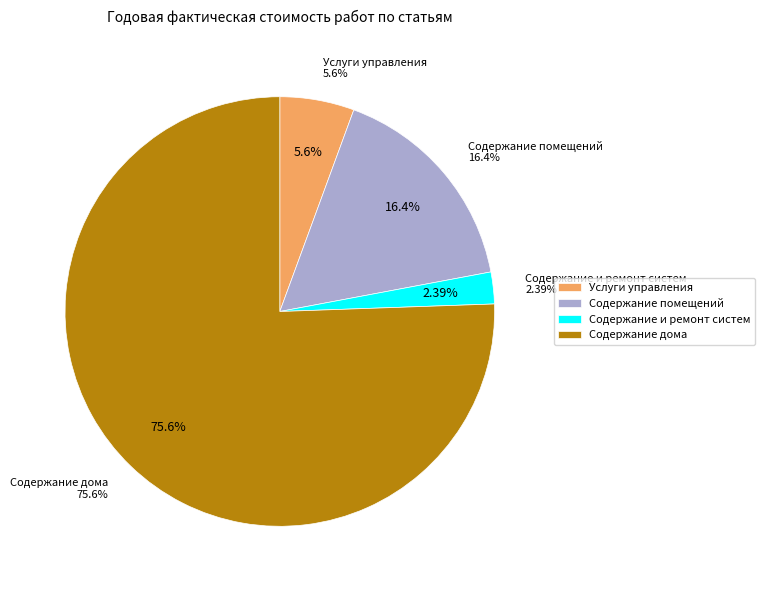

To the nearest percent, what is the combined percentage of Содержание помещений and Содержание дома?

92%